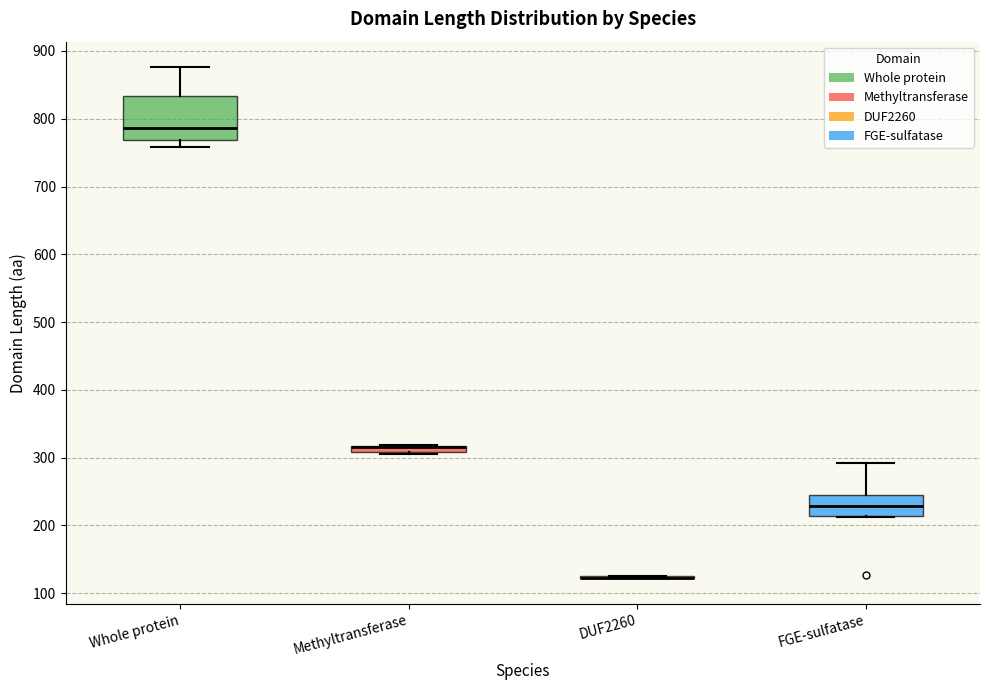

Where does the median line of the box for Whole protein sit on the y-axis? The values are not printed on the chart, so give them approximately, as read against the axis.

790